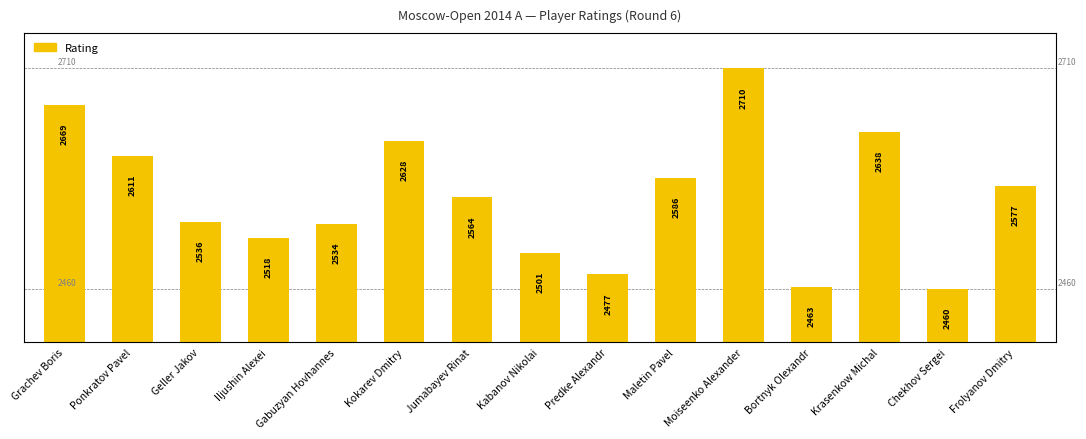

Reading left to right, transcribe all the data shown in this chart.

Grachev Boris=2669	Ponkratov Pavel=2611	Geller Jakov=2536	Iljushin Alexei=2518	Gabuzyan Hovhannes=2534	Kokarev Dmitry=2628	Jumabayev Rinat=2564	Kabanov Nikolai=2501	Predke Alexandr=2477	Maletin Pavel=2586	Moiseenko Alexander=2710	Bortnyk Olexandr=2463	Krasenkow Michal=2638	Chekhov Sergei=2460	Frolyanov Dmitry=2577